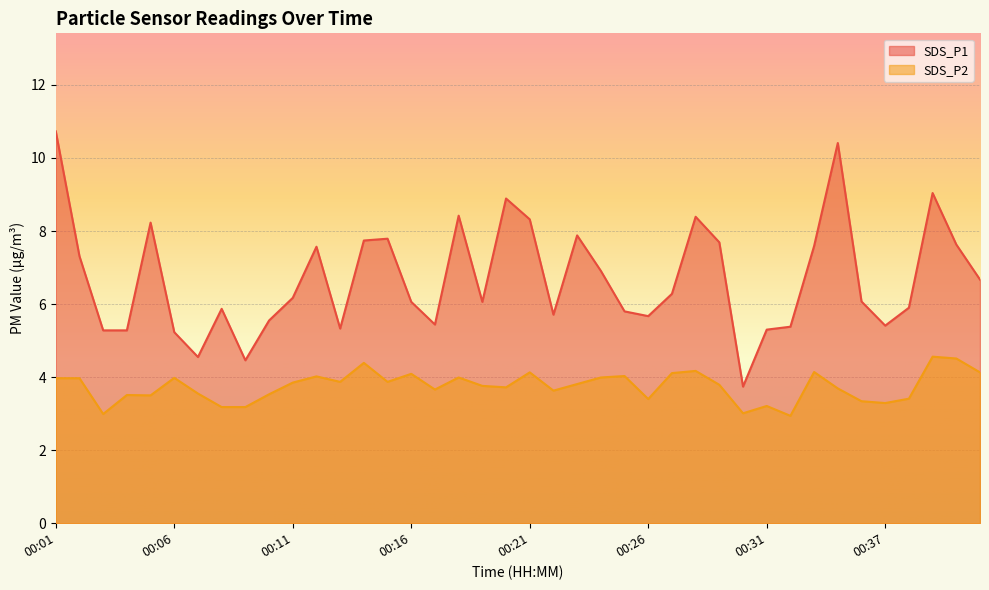

How many series are shown in this chart?

2